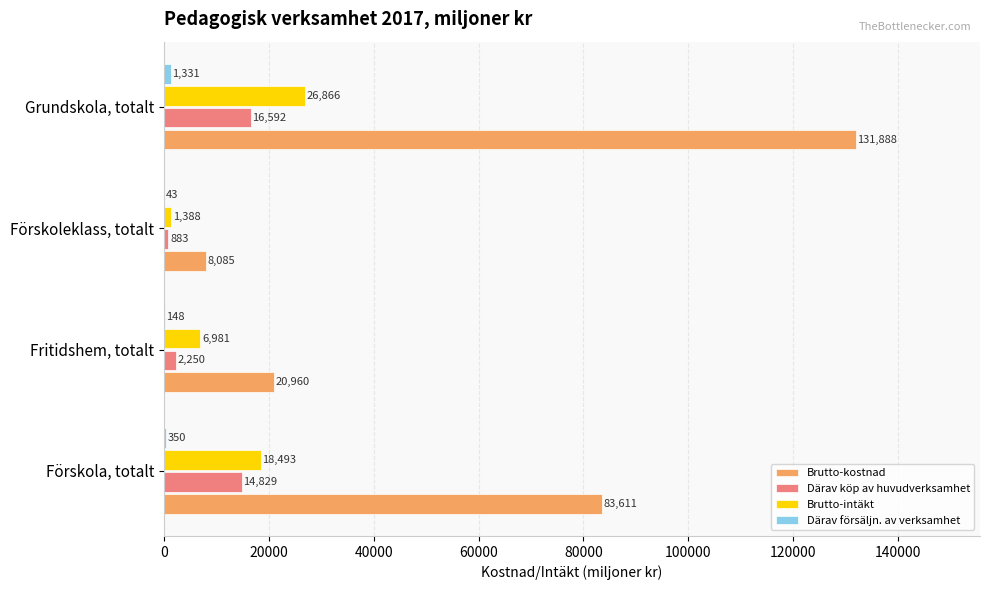

What is the greatest value displayed?

131888